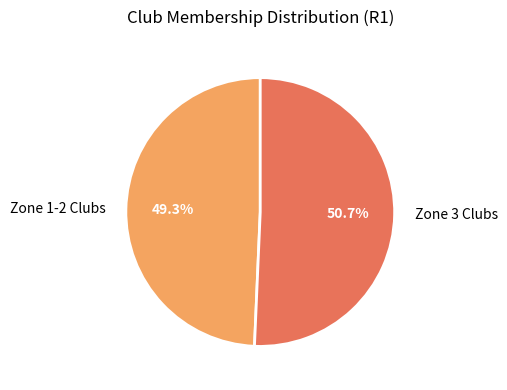

Approximately how many times larger is the value at Zone 3 Clubs compared to Zone 1-2 Clubs?

1.0